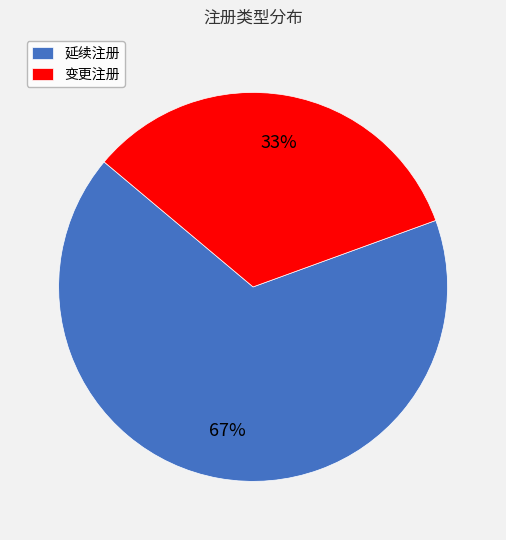

To the nearest percent, what portion does 延续注册 represent?

67%